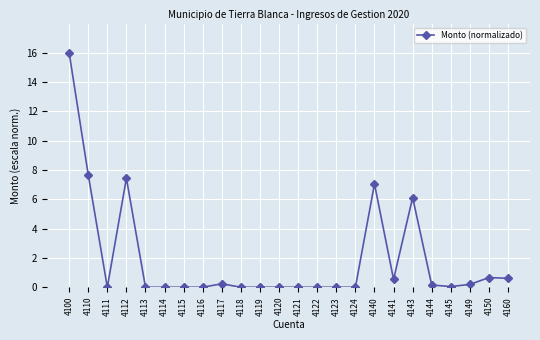

The chart shows a value of 0.0 at 4121. True or false?

True